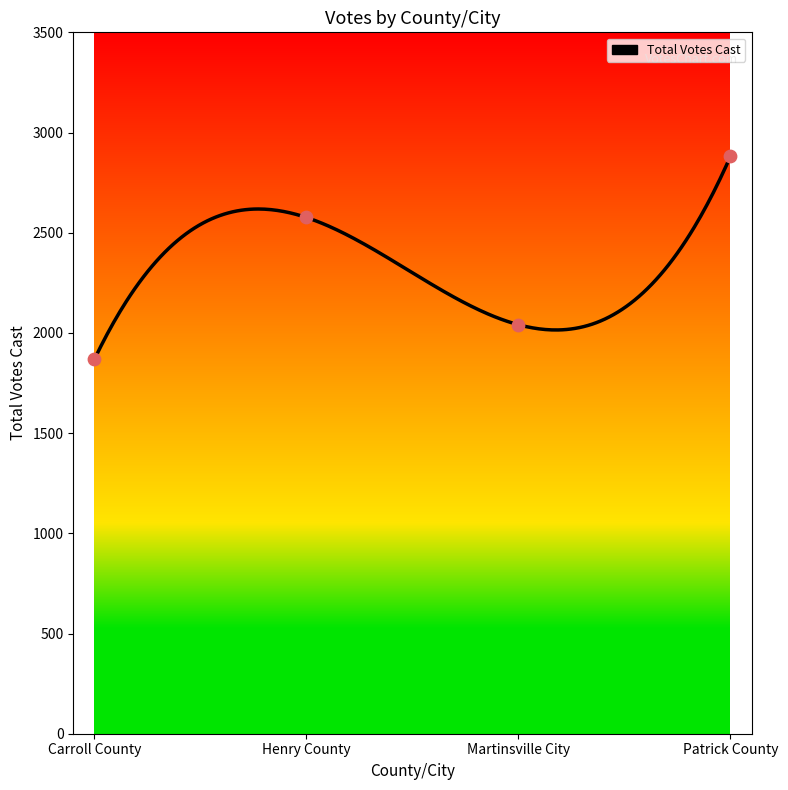

Between Henry County and Carroll County, which is larger?

Henry County